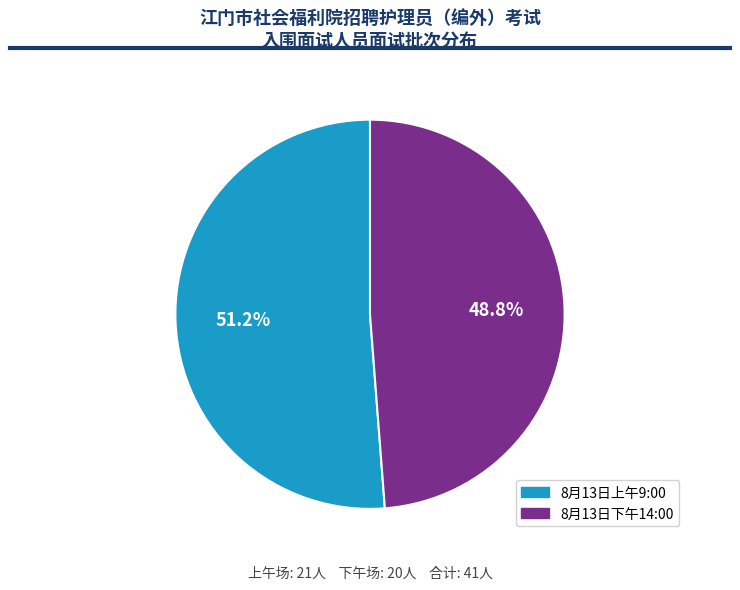

Count the number of slices in the pie.

2